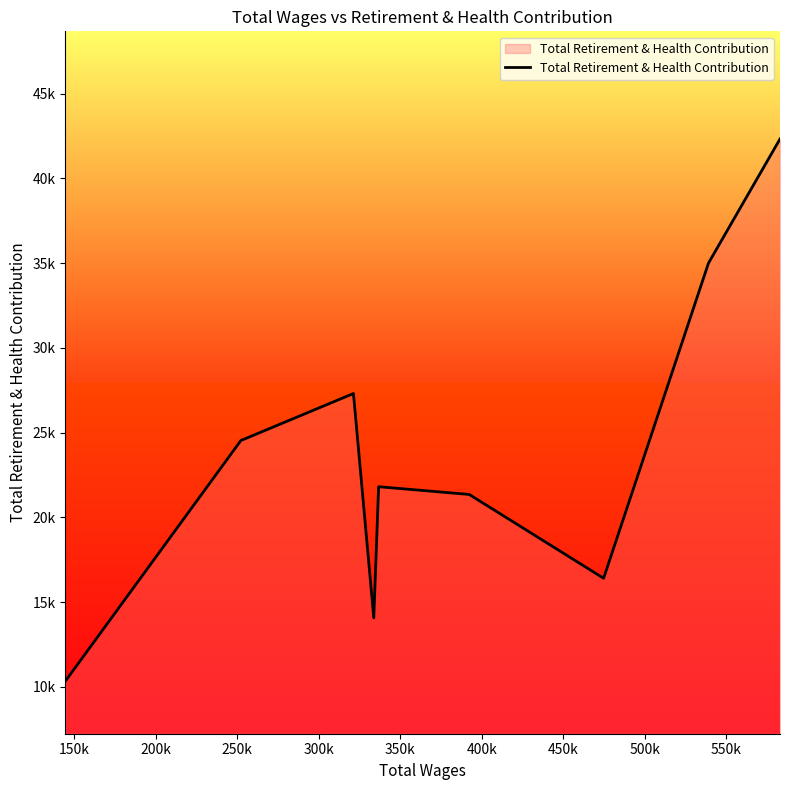

What is the average value?

23685